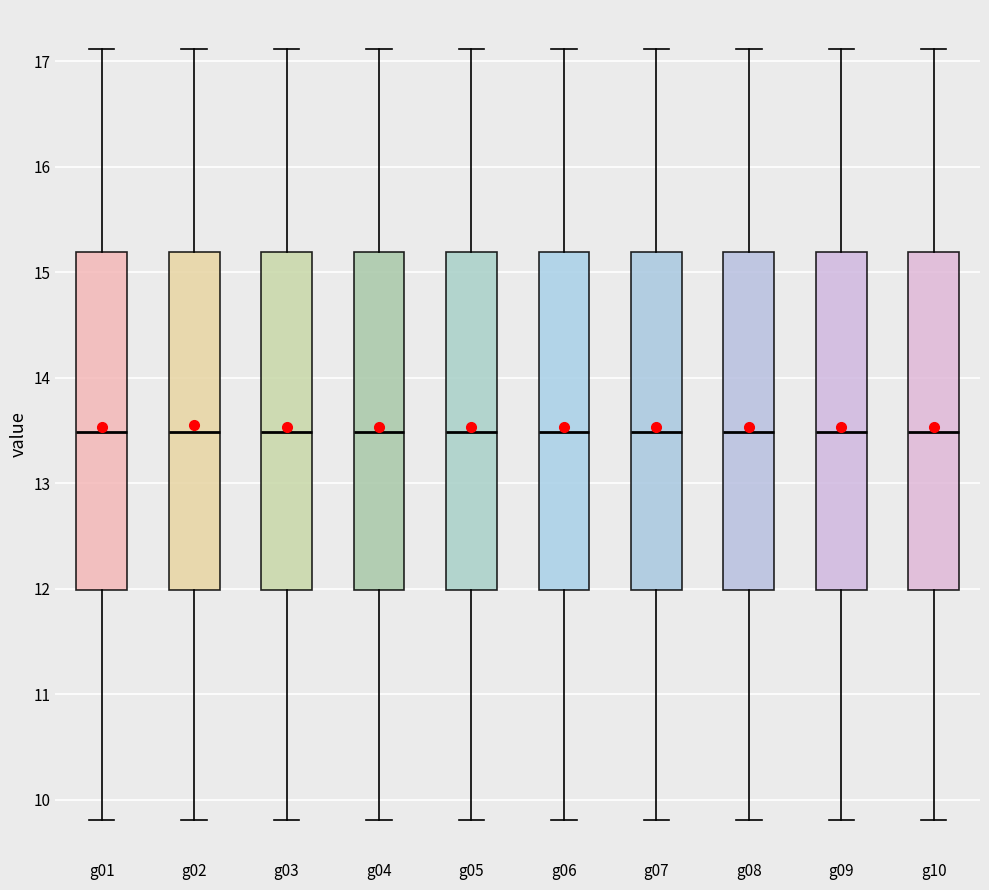

Reading left to right, read every box against the y-axis: the position of its median line, the range the box covers, and the ends of its whiskers. The values are not printed on the chart, so give them approximately, as read against the axis.

g01: median 13.5, box 12.0 to 15.2, whiskers 9.8 to 17.1
g02: median 13.5, box 12.0 to 15.2, whiskers 9.8 to 17.1
g03: median 13.5, box 12.0 to 15.2, whiskers 9.8 to 17.1
g04: median 13.5, box 12.0 to 15.2, whiskers 9.8 to 17.1
g05: median 13.5, box 12.0 to 15.2, whiskers 9.8 to 17.1
g06: median 13.5, box 12.0 to 15.2, whiskers 9.8 to 17.1
g07: median 13.5, box 12.0 to 15.2, whiskers 9.8 to 17.1
g08: median 13.5, box 12.0 to 15.2, whiskers 9.8 to 17.1
g09: median 13.5, box 12.0 to 15.2, whiskers 9.8 to 17.1
g10: median 13.5, box 12.0 to 15.2, whiskers 9.8 to 17.1